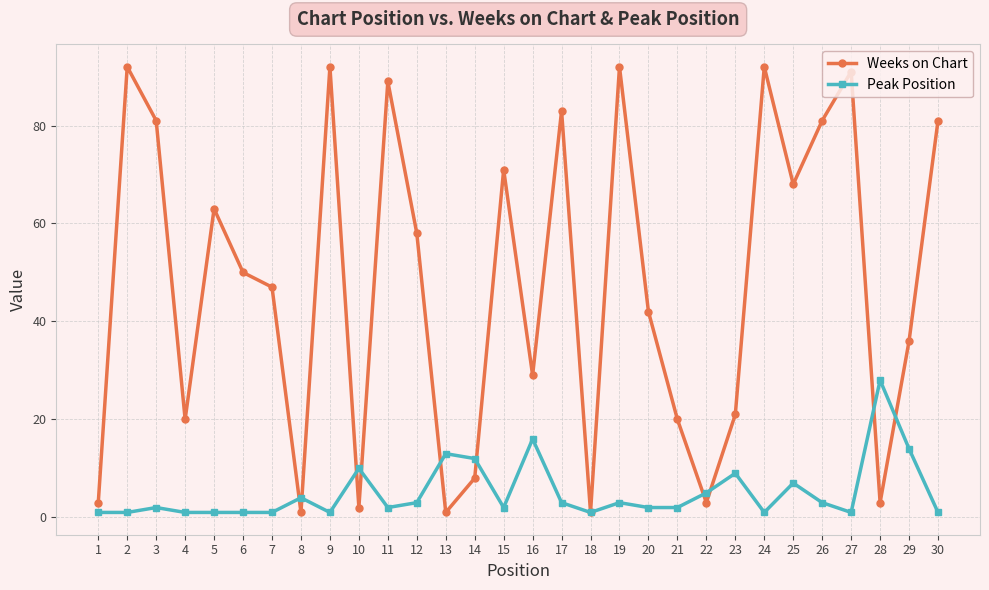

Which series has the largest range (max minus min)?

Weeks on Chart